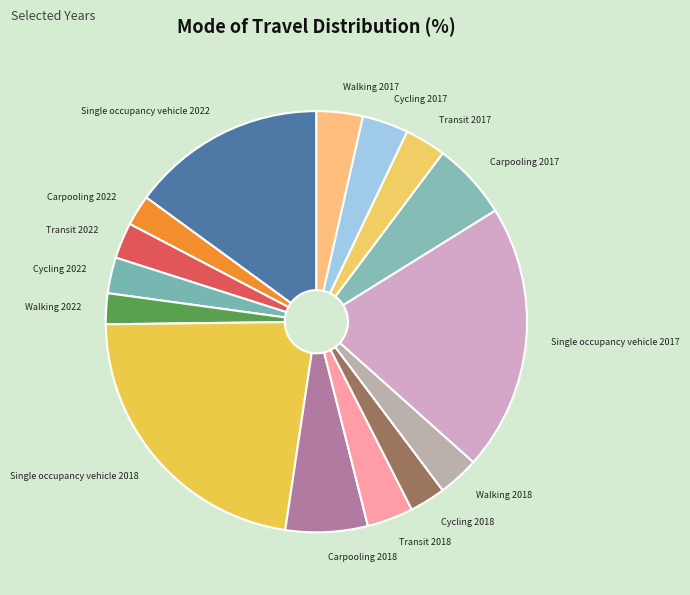

The Single occupancy vehicle 2022 slice represents 29% of the pie. True or false?

False